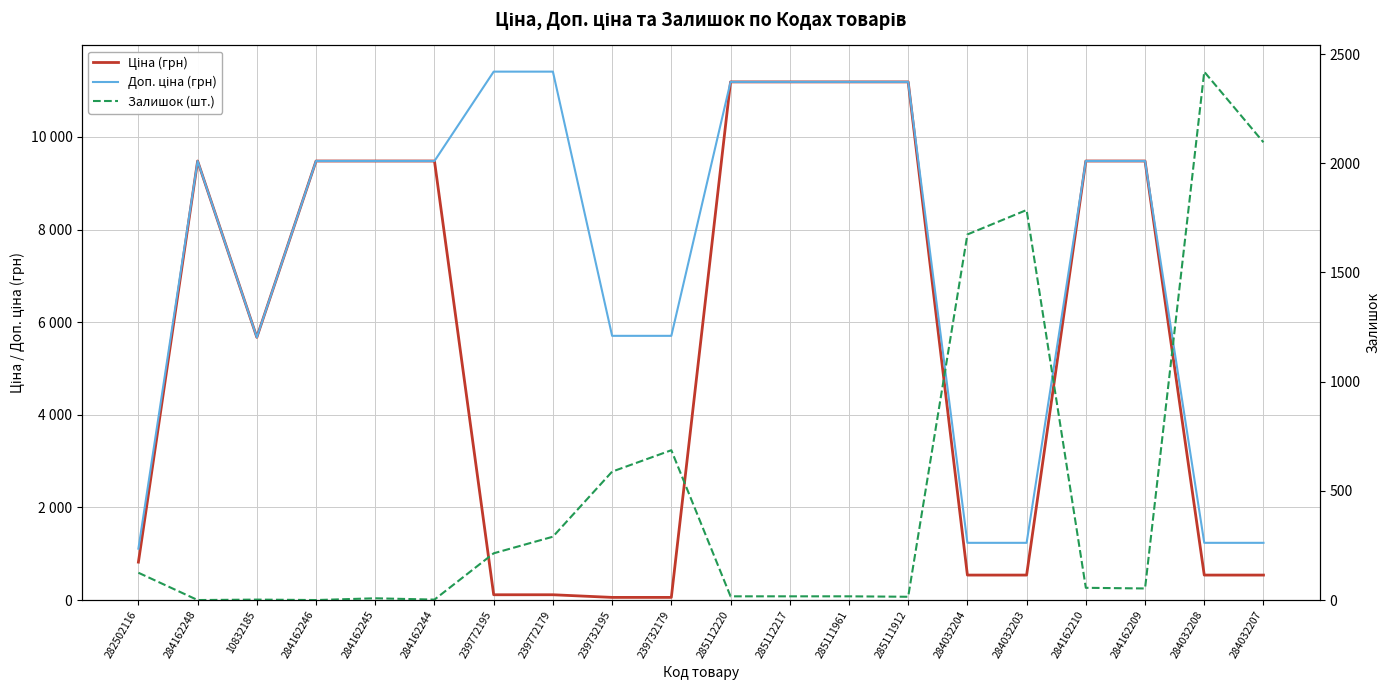

How many lines are shown in the chart?

3